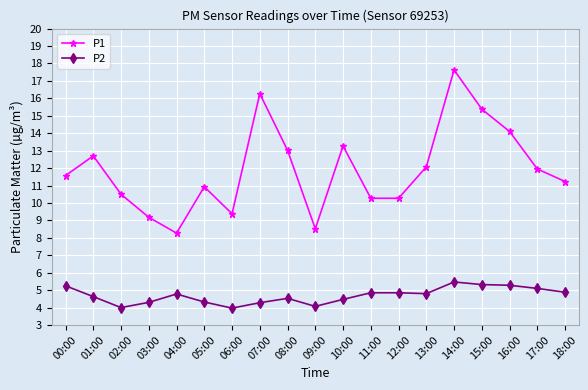

The P1 series shows 16.3 at 07:00. True or false?

True